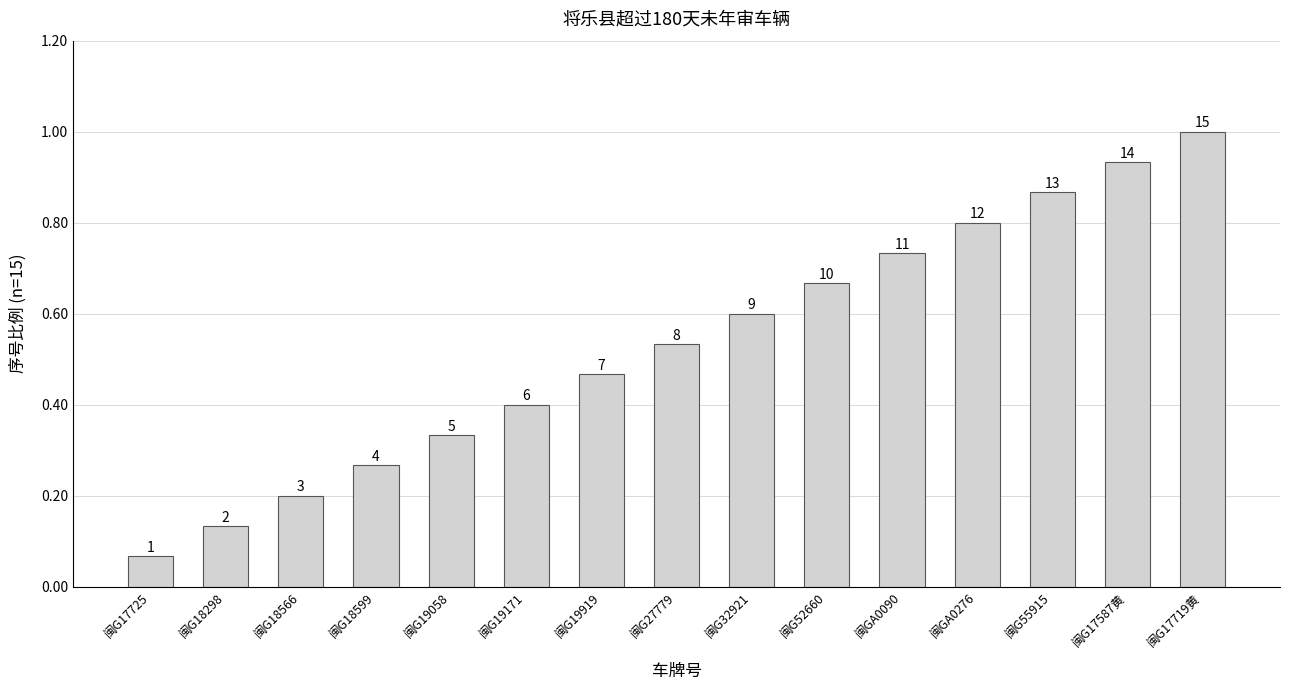

What position from the right is 闽G19058?

11